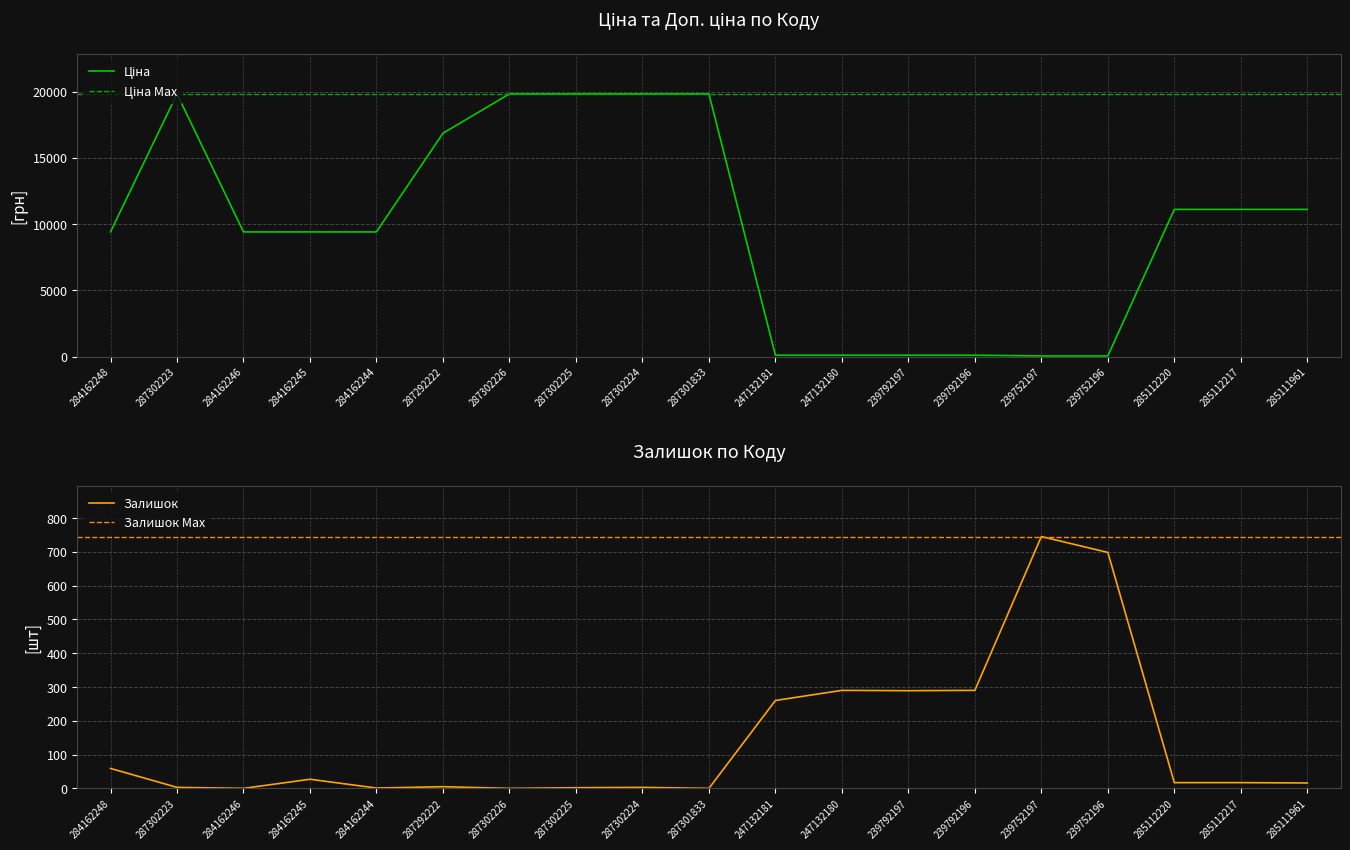

How many data points does each series have?

19